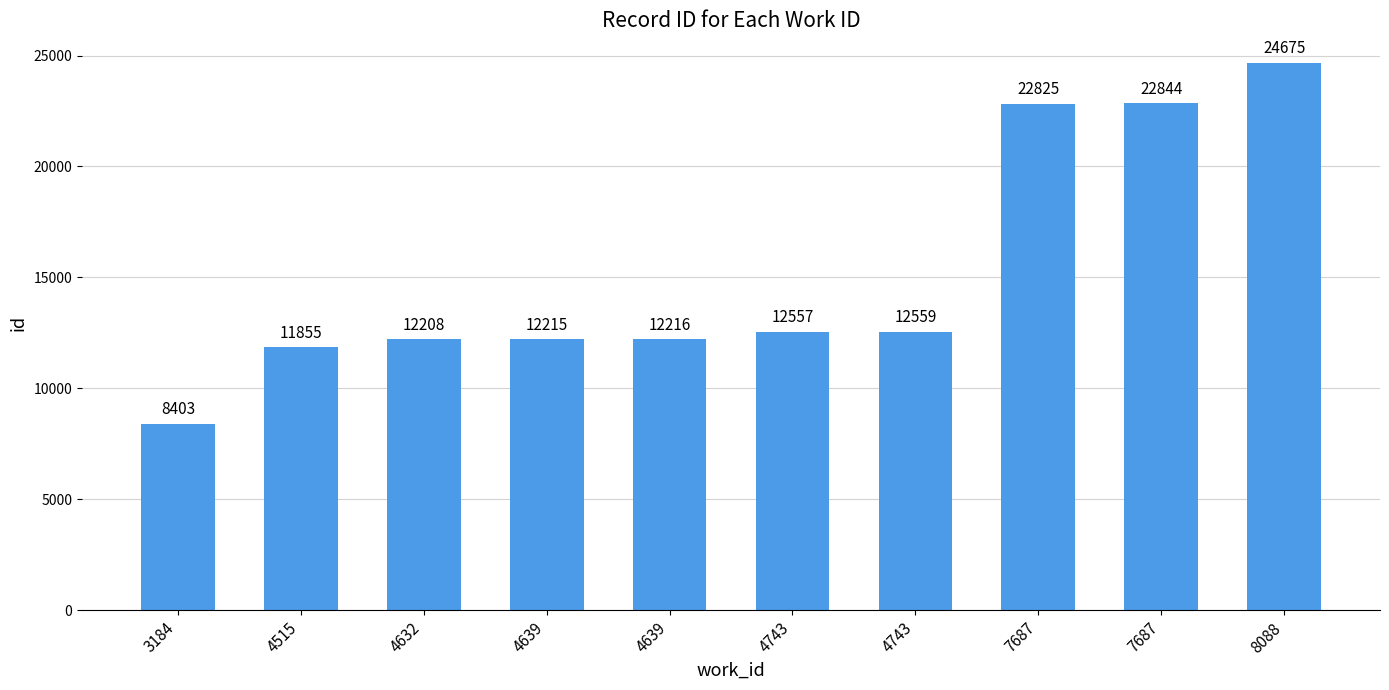

Where does the data first go above 12557?

4743